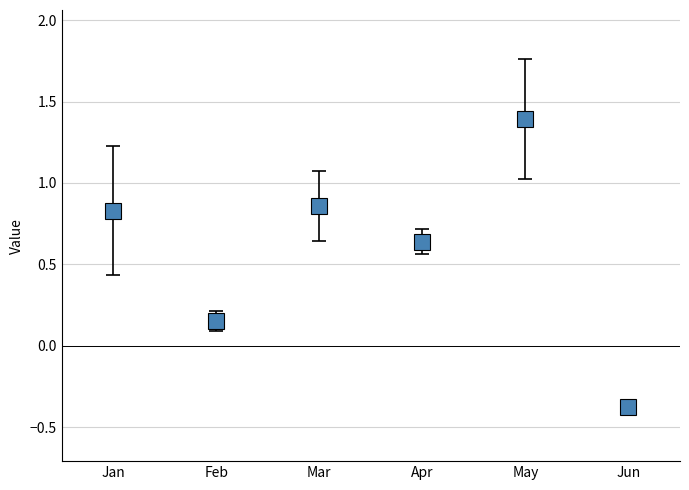

What is the average value of the Apr series?

0.6